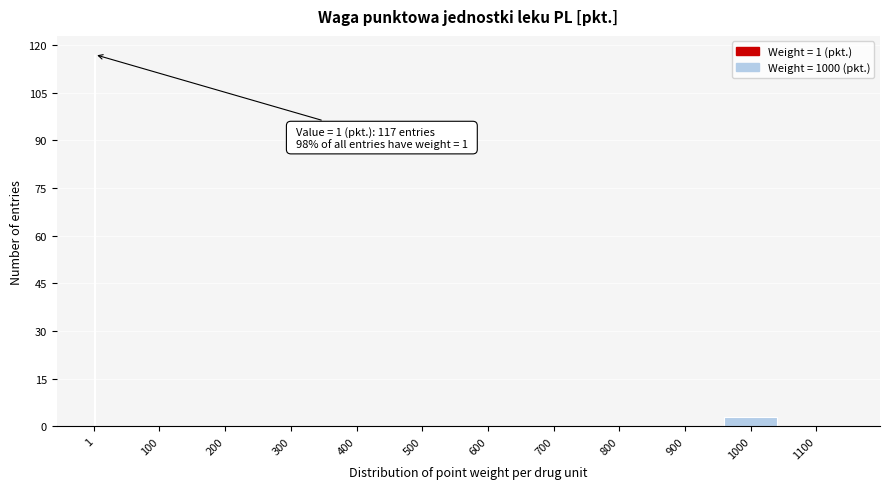

Reading right to left, transcribe all the data shown in this chart.

1100=0	1000=3	900=0	800=0	700=0	600=0	500=0	400=0	300=0	200=0	100=0	1=117